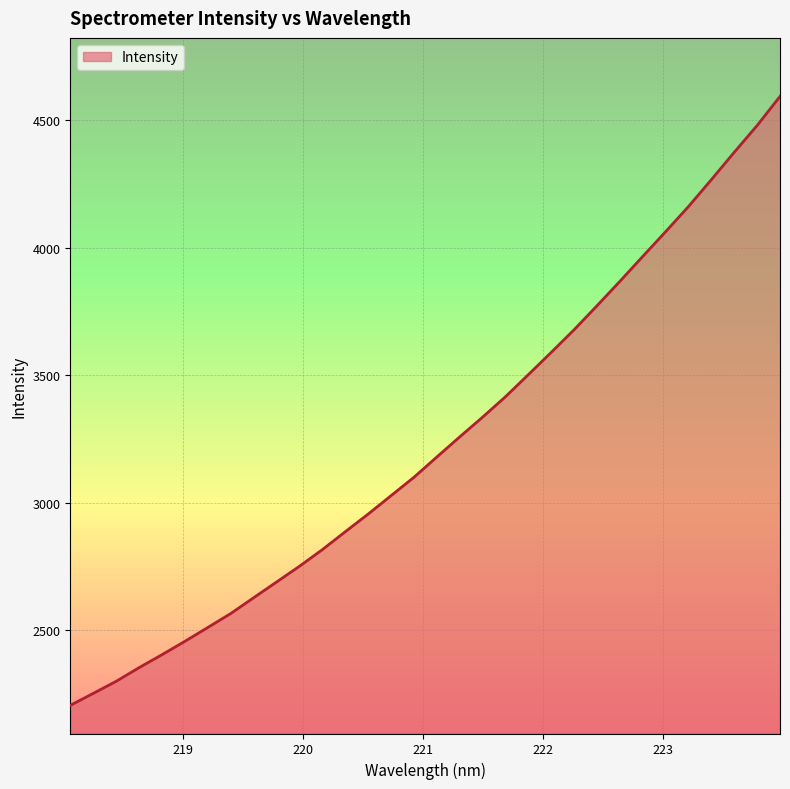

What is the sum of all values?

103409.7